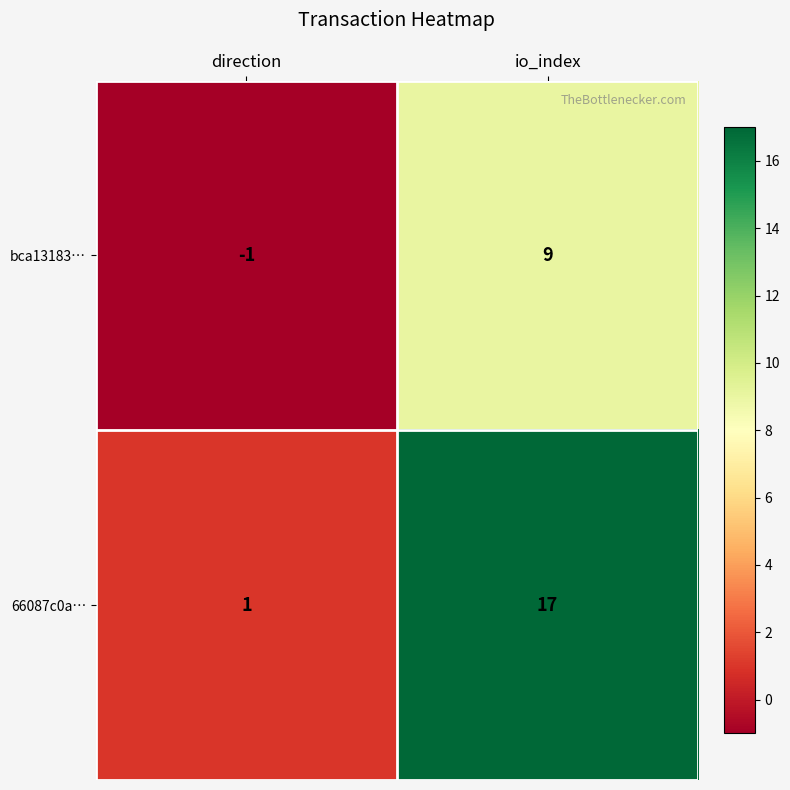

What is the difference between the 66087c0a… values at io_index and direction?

16